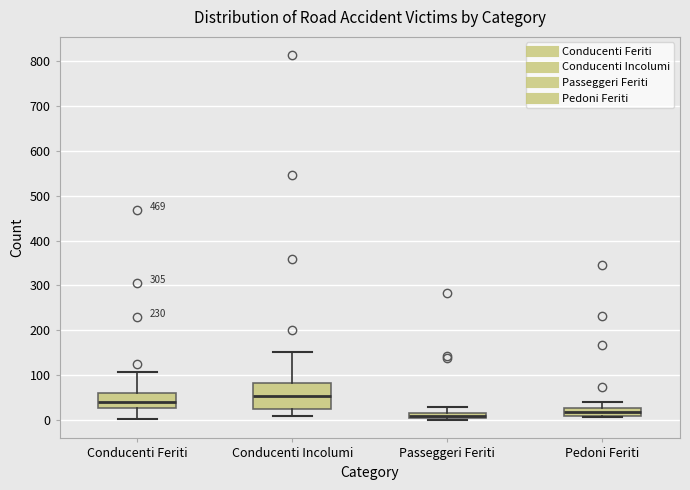

Where does the median line of the box for Conducenti Incolumi sit on the y-axis? The values are not printed on the chart, so give them approximately, as read against the axis.

50